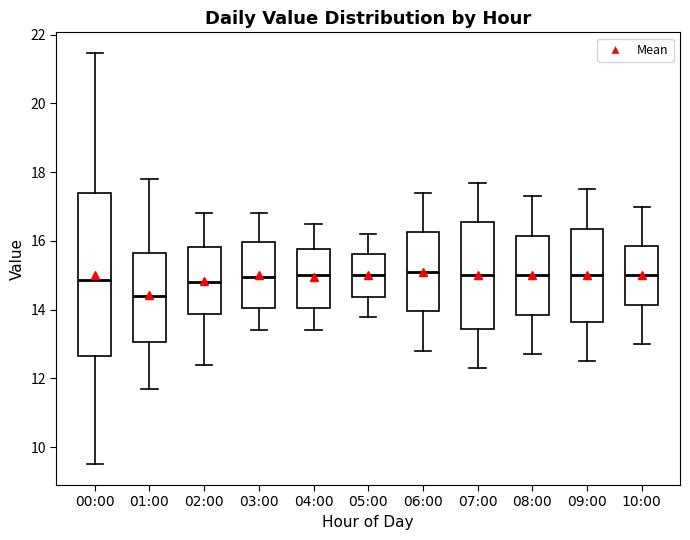

Where does the median line of the box for 05:00 sit on the y-axis? The values are not printed on the chart, so give them approximately, as read against the axis.

15.0